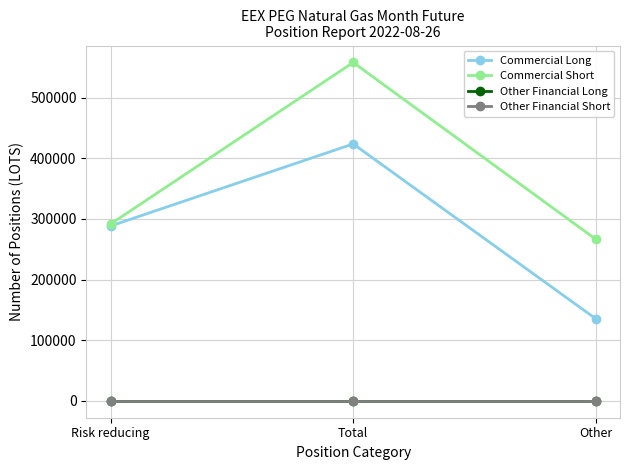

At how many categories does at least one series exceed 401349?

1